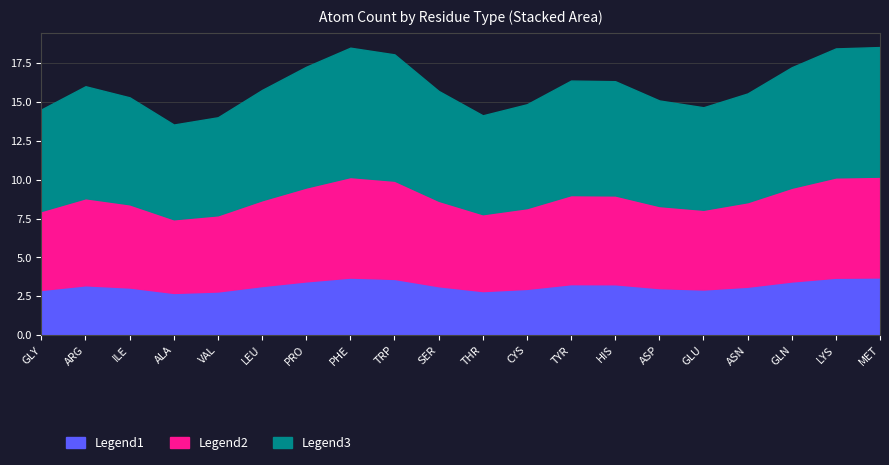

What is the total value across all series at TYR?

16.4